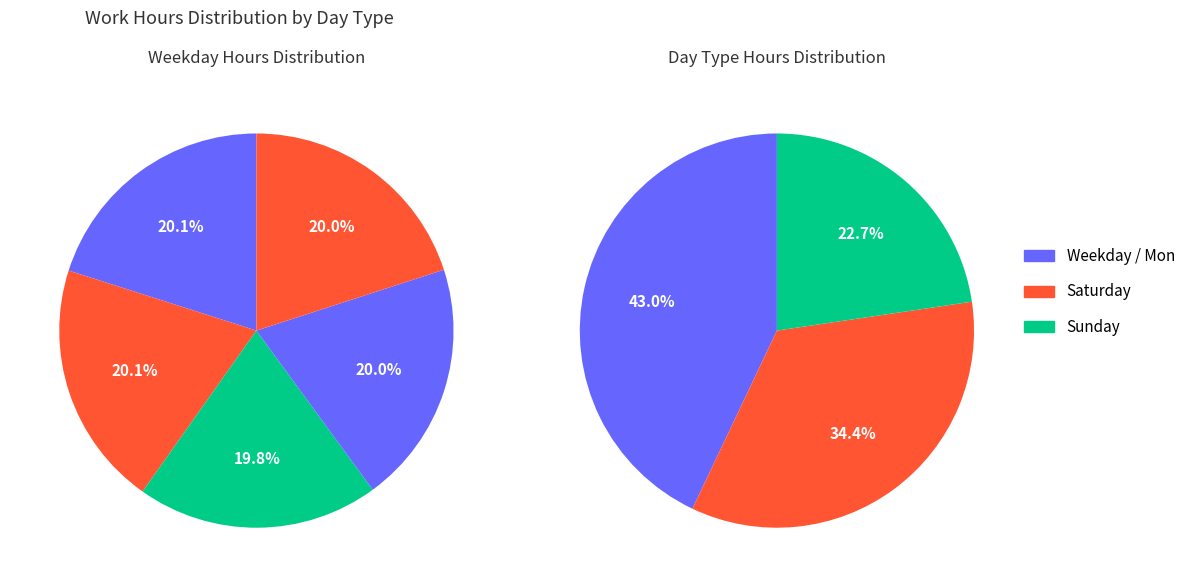

Combined, do Tue and Fri account for over 50%?

No